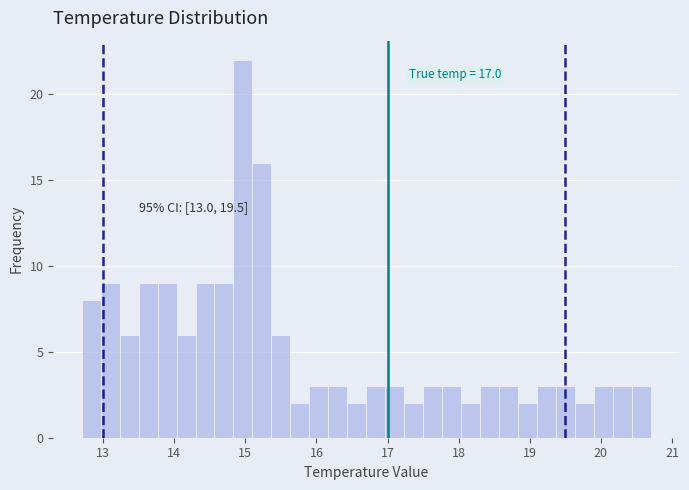

Read against the x-axis, roughly where is the centre of the tallest bar?

15.0